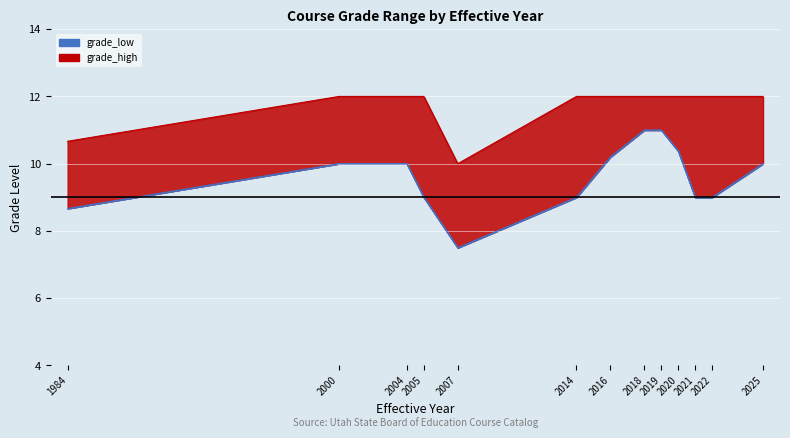

The grade_low series shows 9 at 2022. True or false?

True